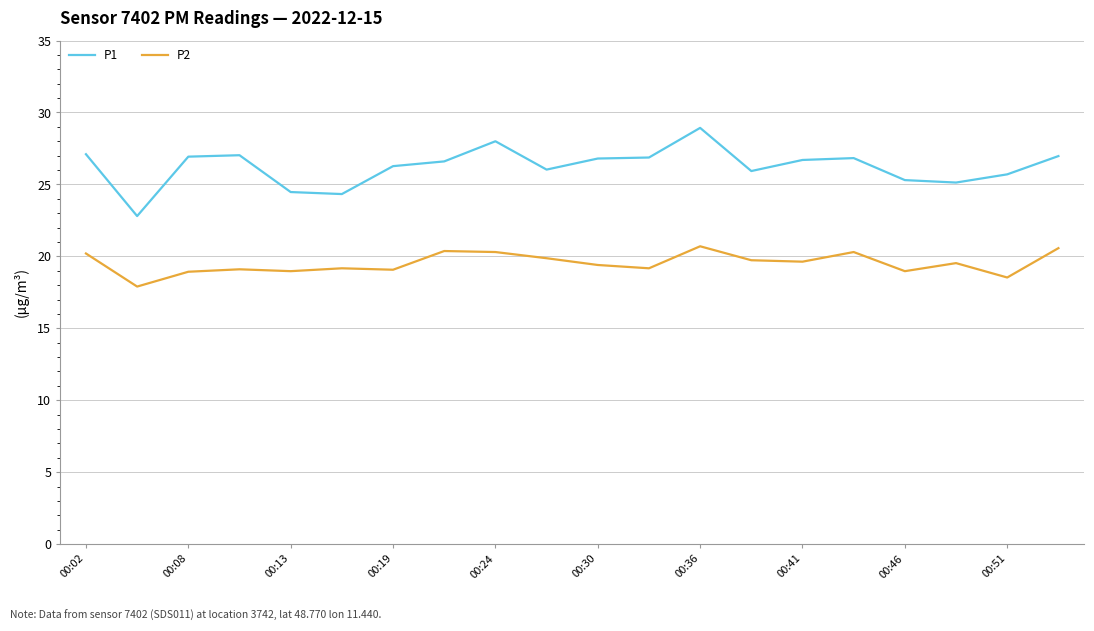

What is the difference between the maximum and minimum values in the P2 series?

2.8